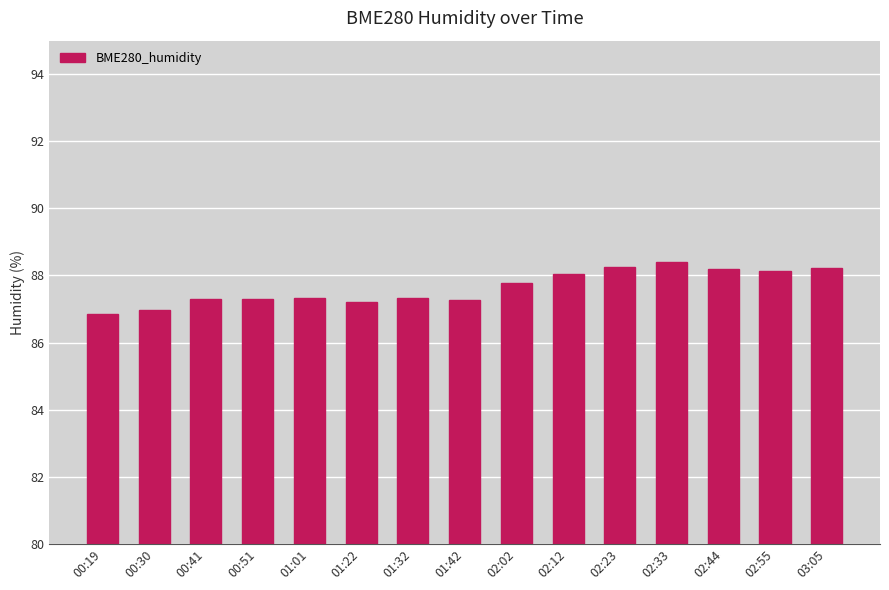

What is the change in value from 00:51 to 02:55?

+0.8